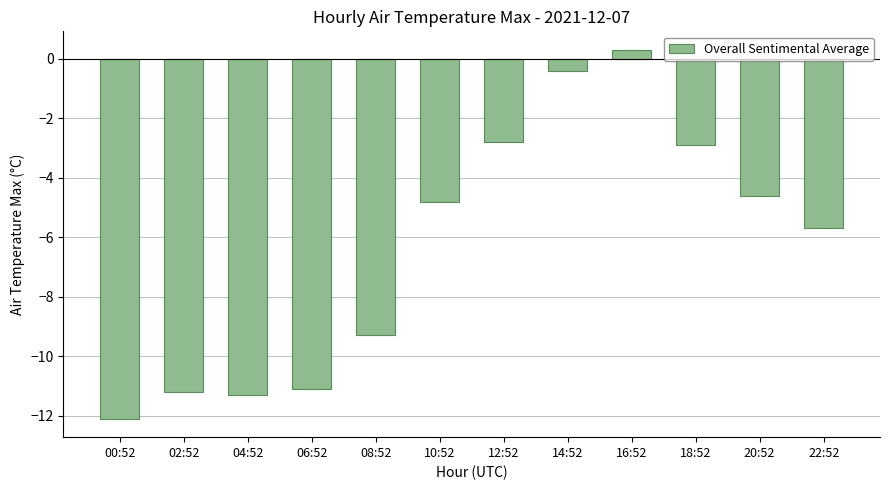

What is the sum of all values?

-75.9